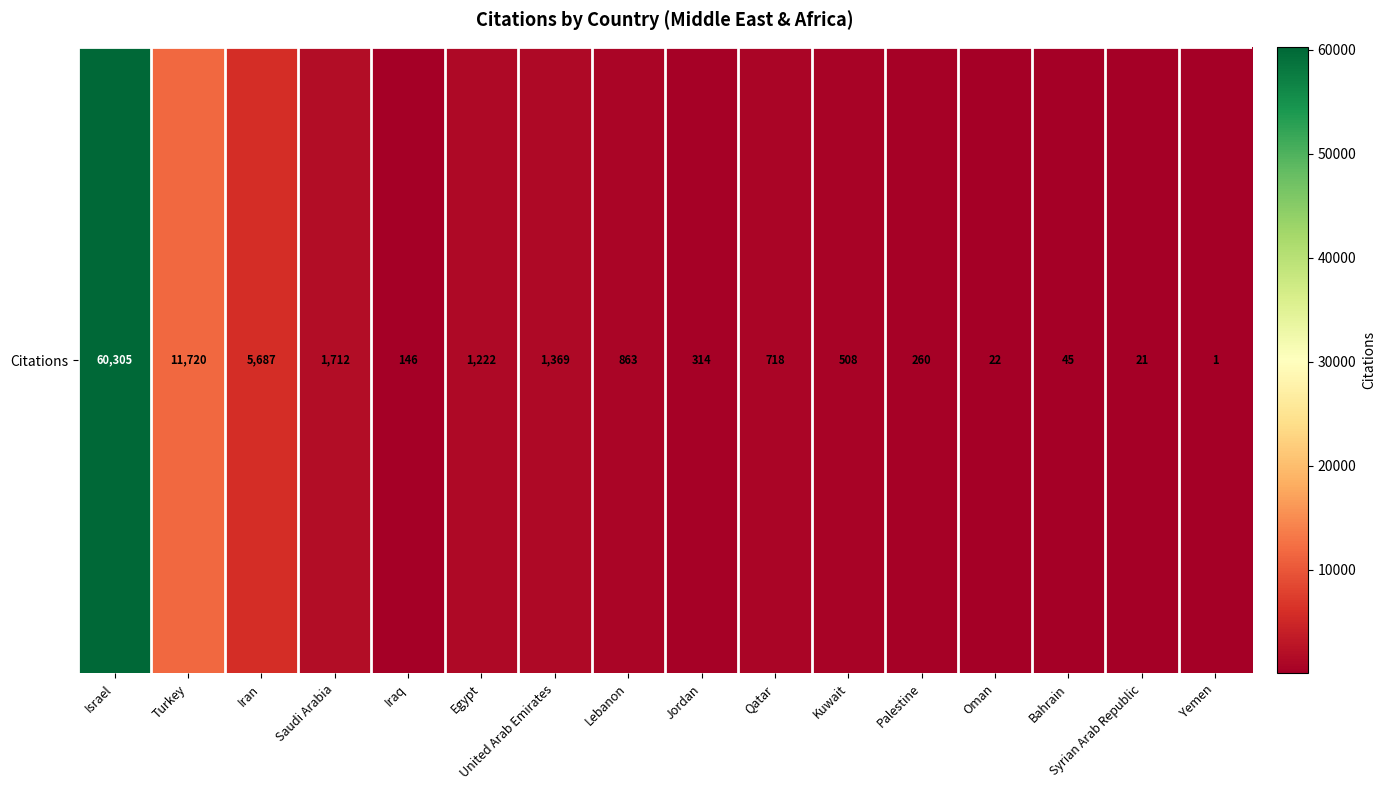

What is the greatest value displayed?

60305